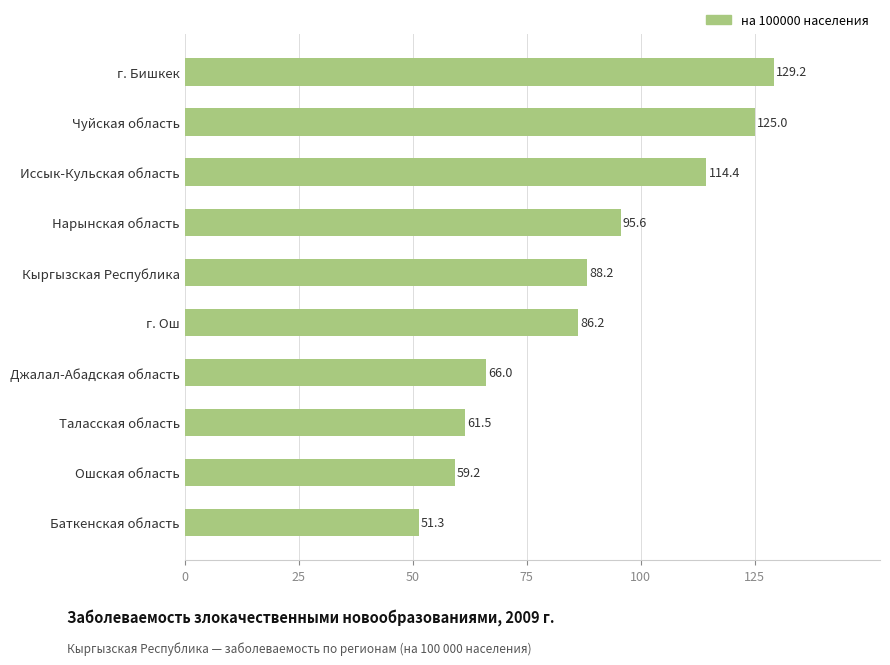

How many values are below 88?

5